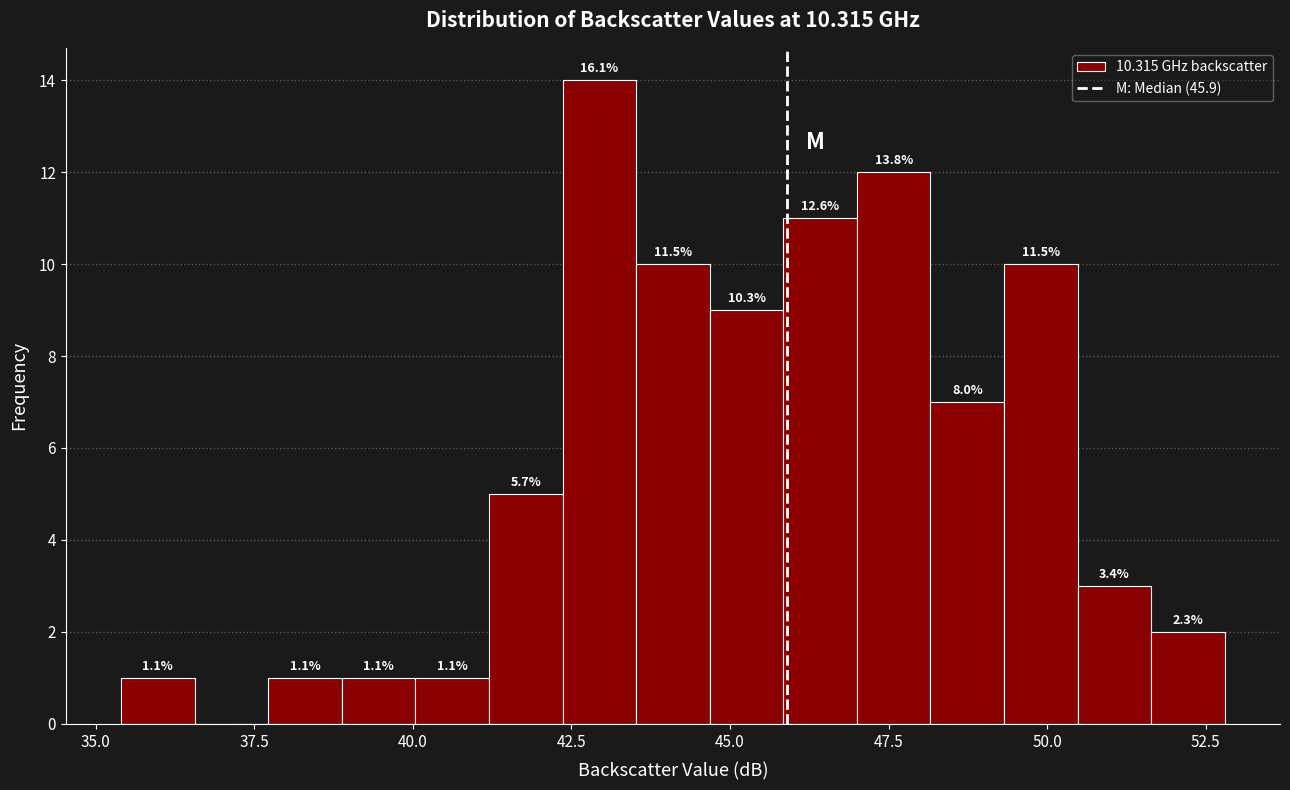

Around what value on the x-axis is the tallest bar? Give the approximate position of its centre, as read against the axis.

43.0